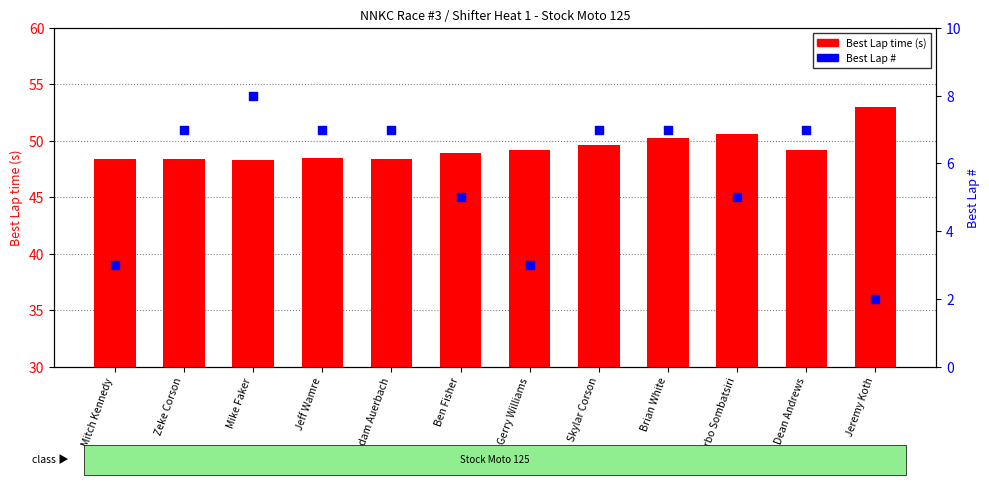

What are all the series names shown in the legend?

Best Lap time, Best Lap #